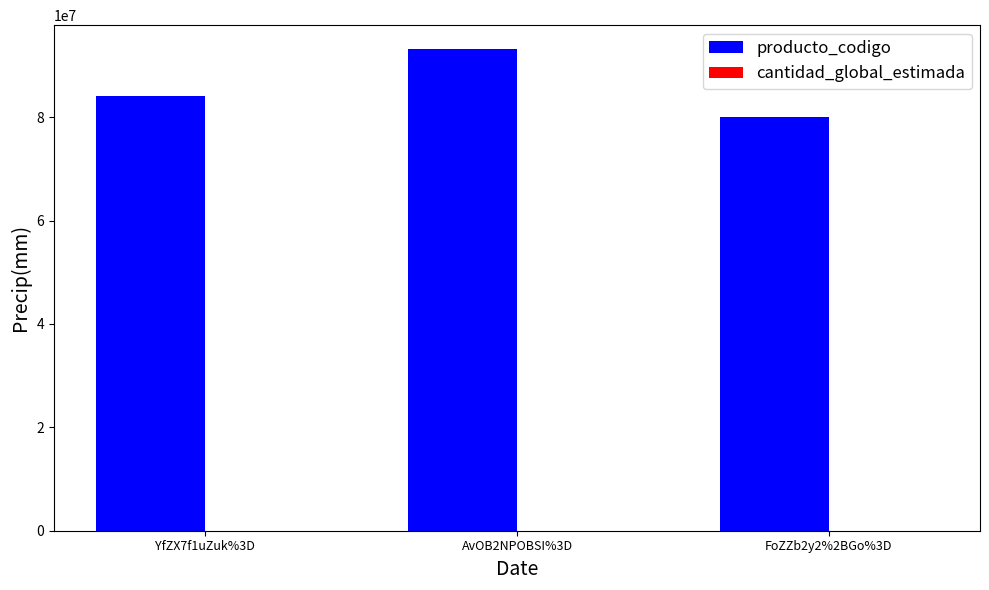

Which series has the largest total across all categories?

producto_codigo